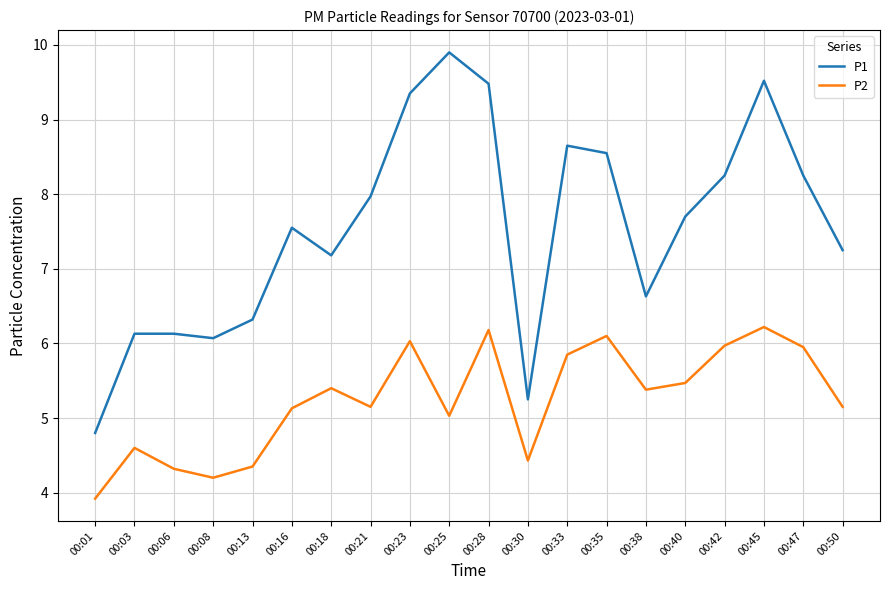

At how many categories does at least one series exceed 5?

19